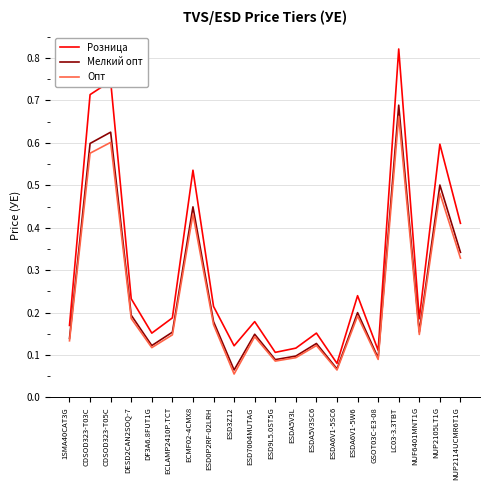

In Мелкий опт, how many points are higher than both neighbors (excluding endpoints)?

7